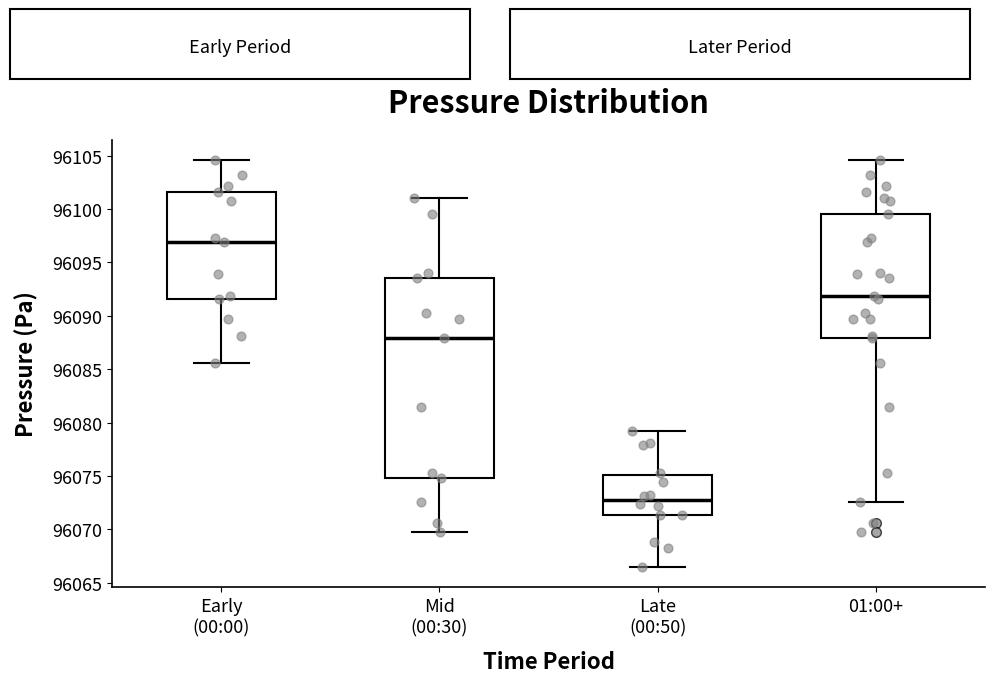

Where does the median line of the box for Early (00:00) sit on the y-axis? The values are not printed on the chart, so give them approximately, as read against the axis.

96097.0